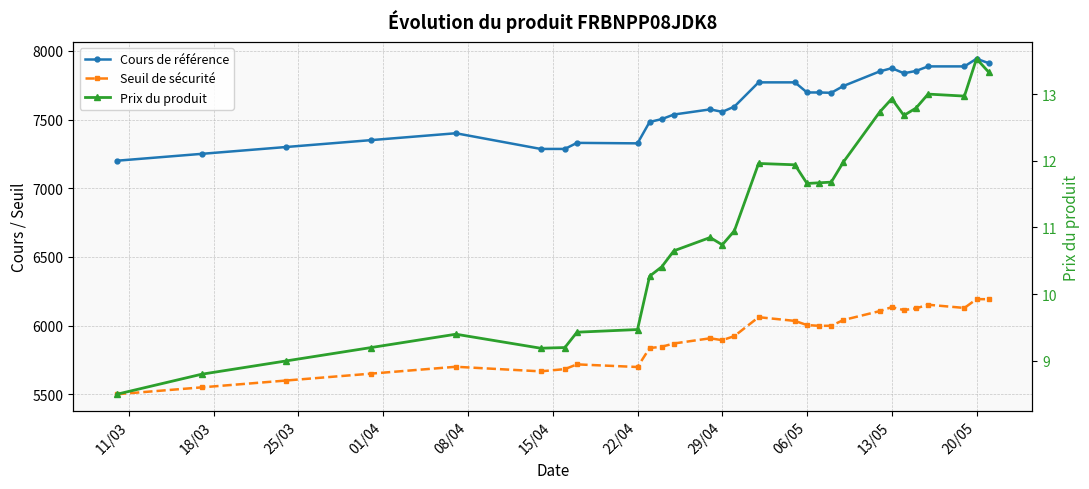

What is the smallest value displayed?

8.5